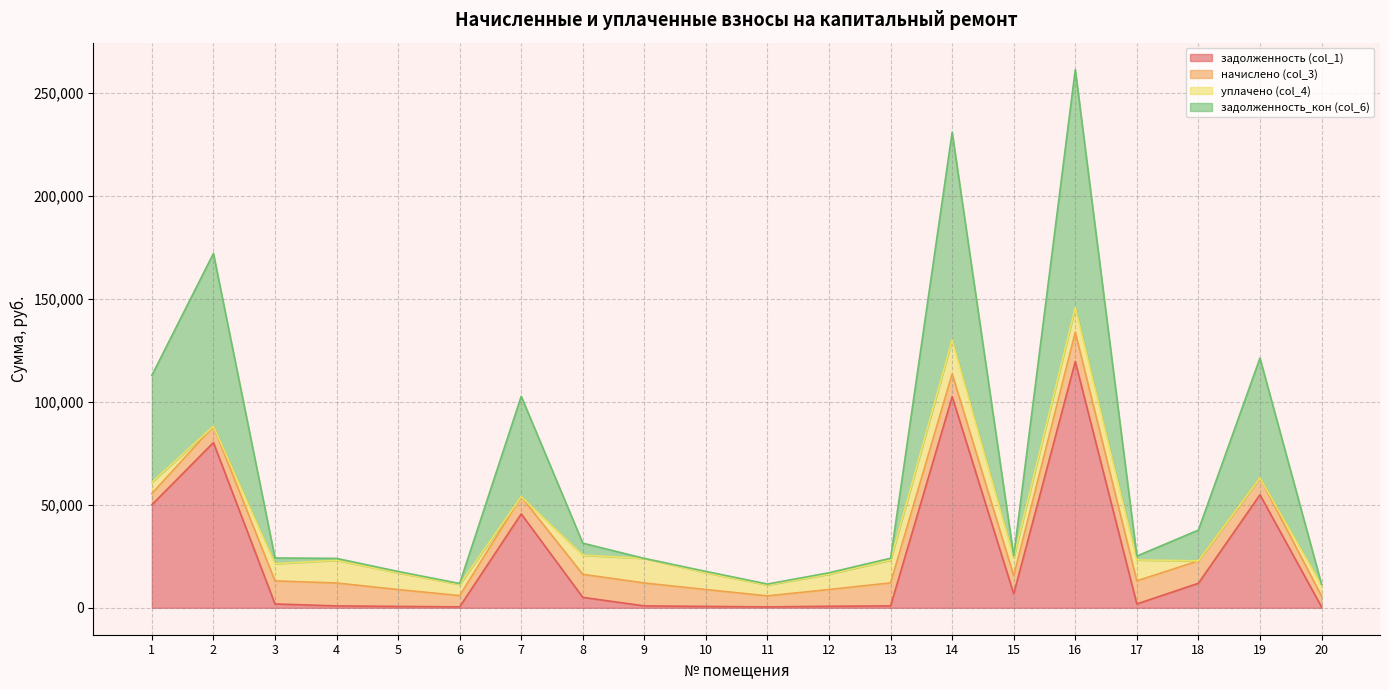

At which category is the sum across all series the highest?

16